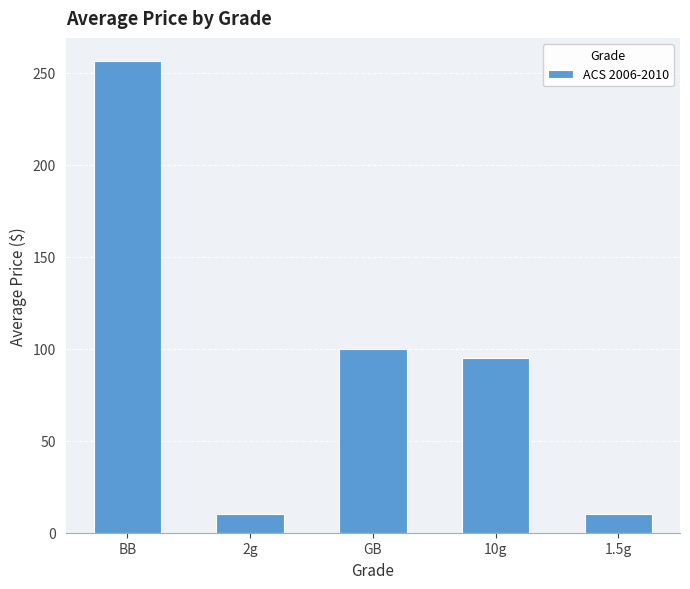

What is the value of the 1st bar from the left?

256.1